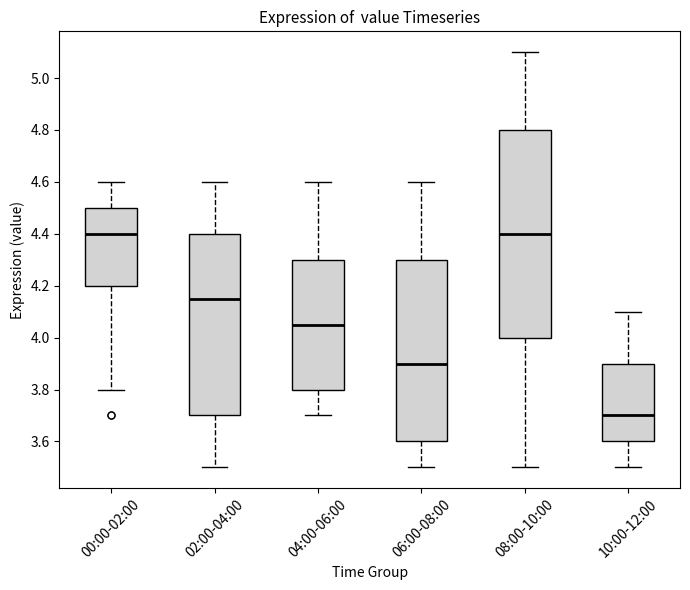

Comparing the boxes themselves (not the whiskers), which one is the tallest?

08:00-10:00